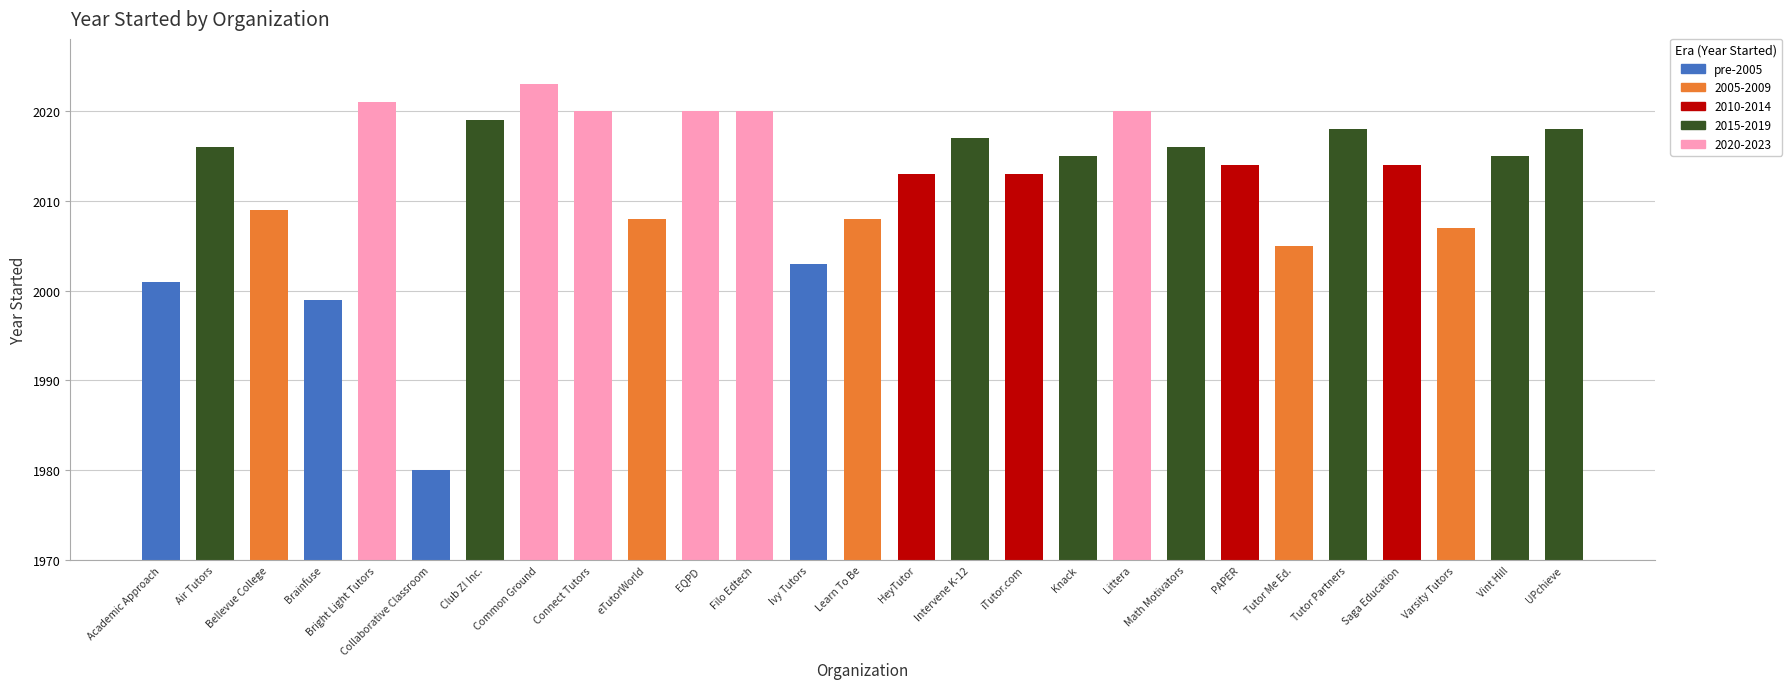

How many distinct data groups are displayed?

1